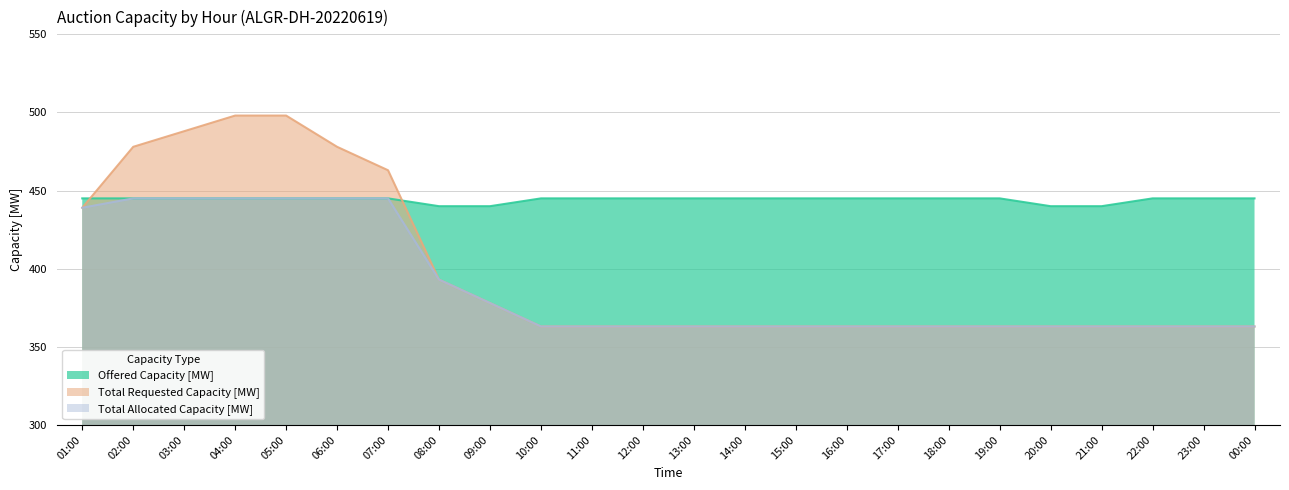

What is the spread (max minus min) of values at 10:00?

82